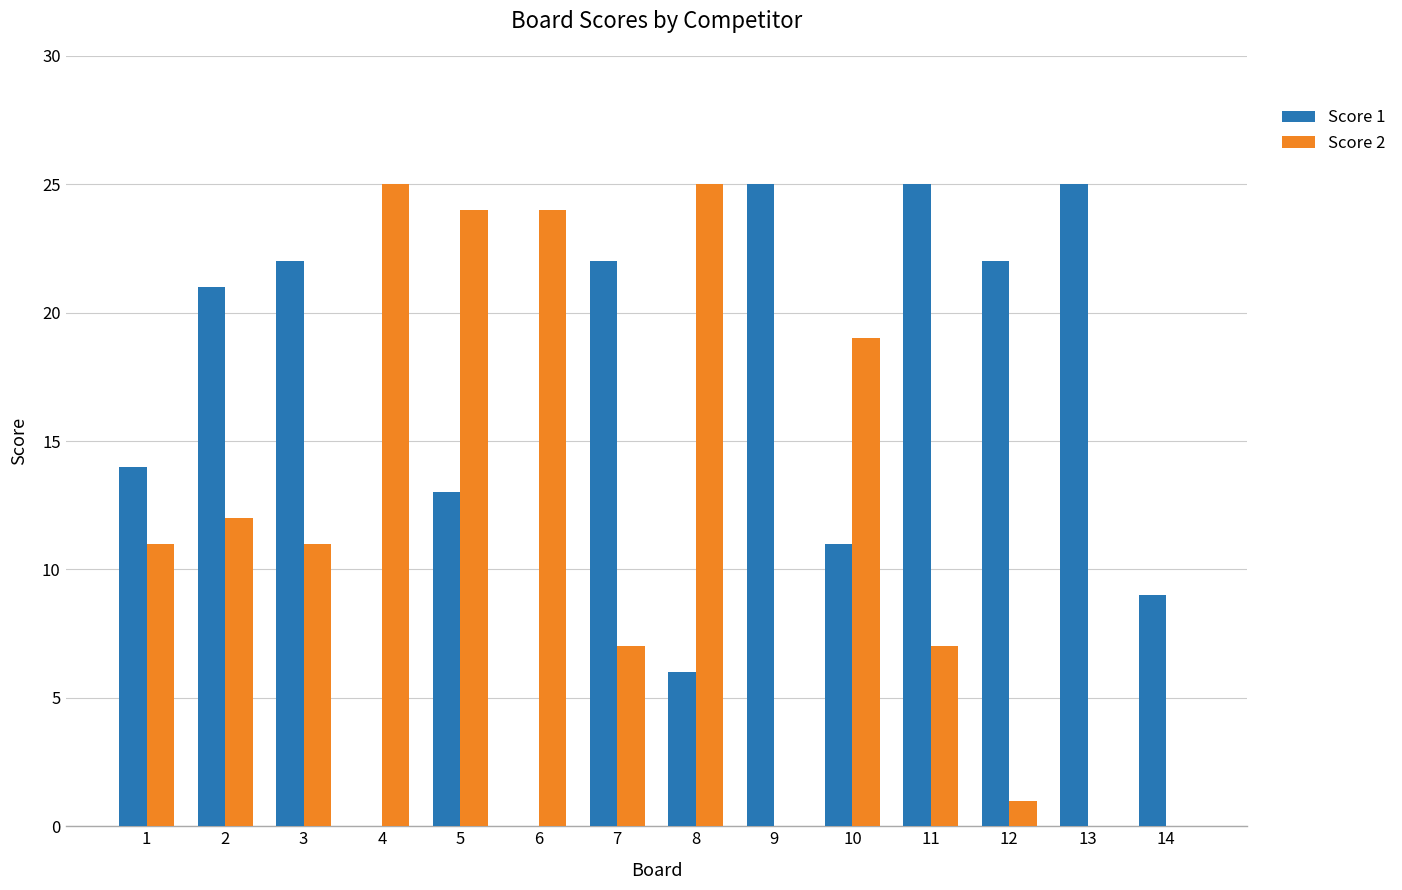

What are all the series names shown in the legend?

Score 1, Score 2